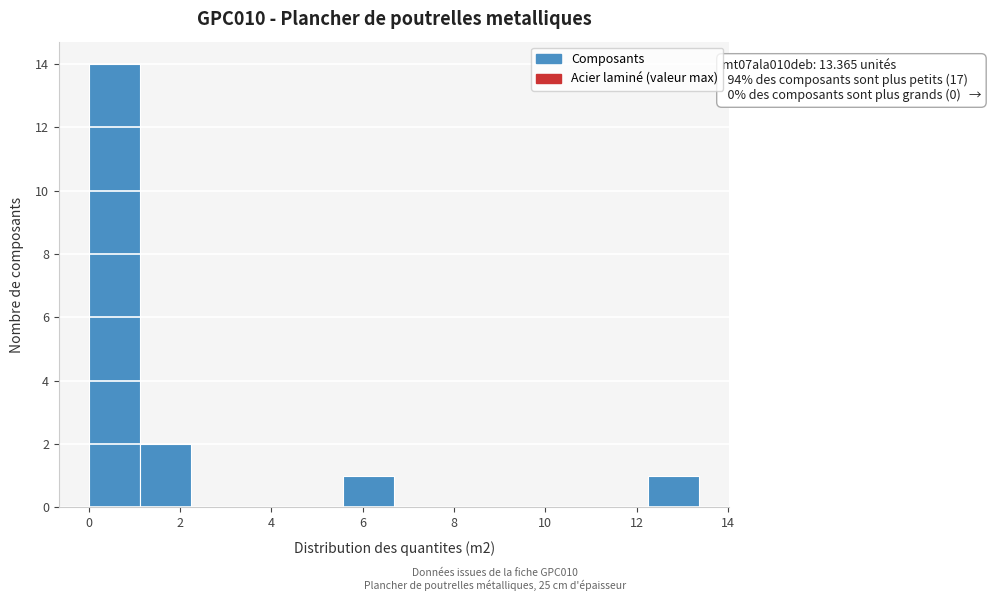

Over which range of the x-axis is the bar tallest?

0.0 to 1.2